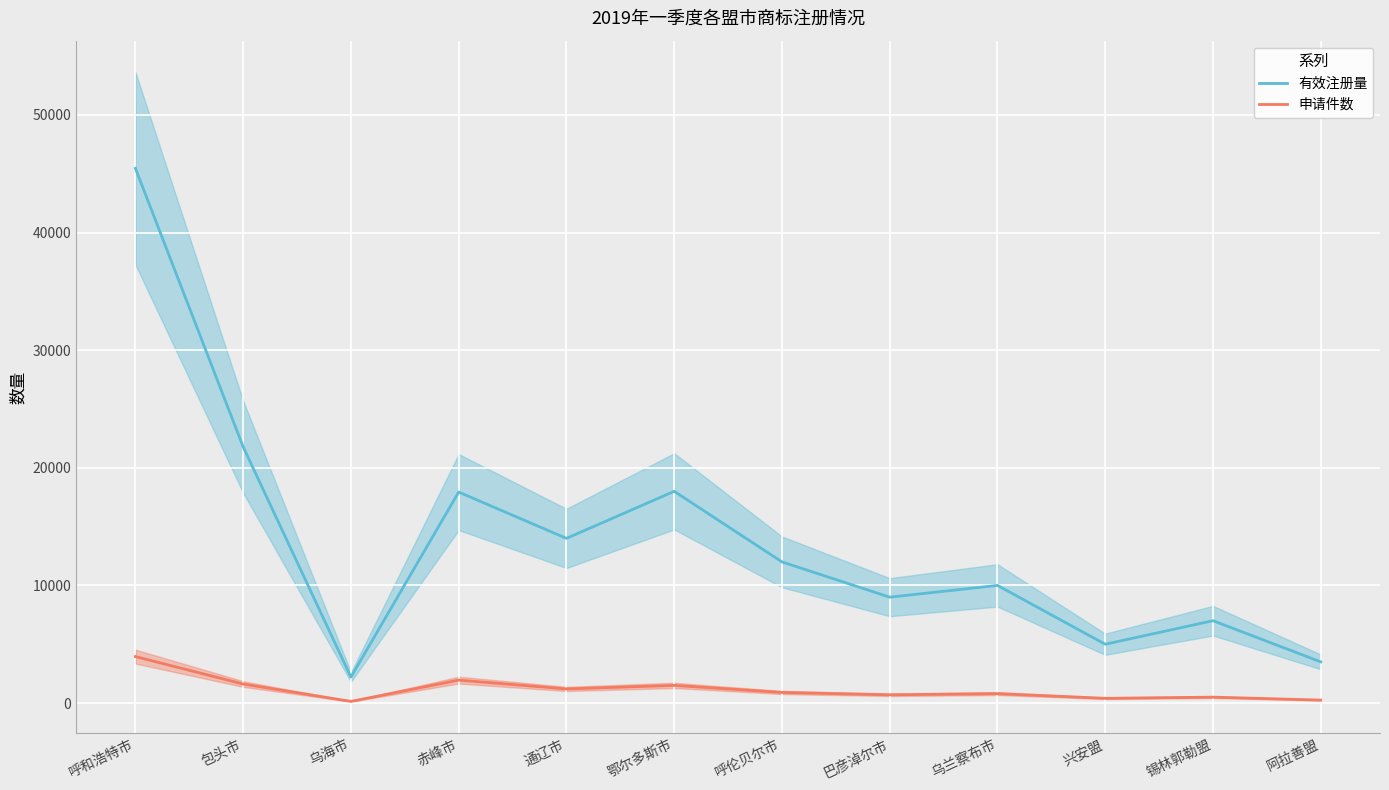

Which category has the highest value in the 申请件数 series?

呼和浩特市